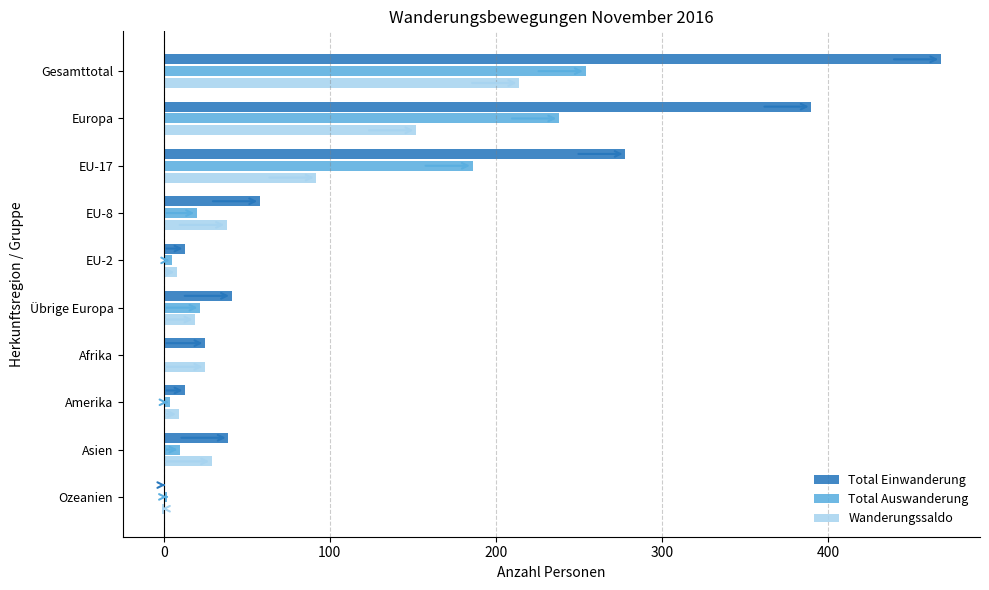

What is the sum of all Total Auswanderung values?

741